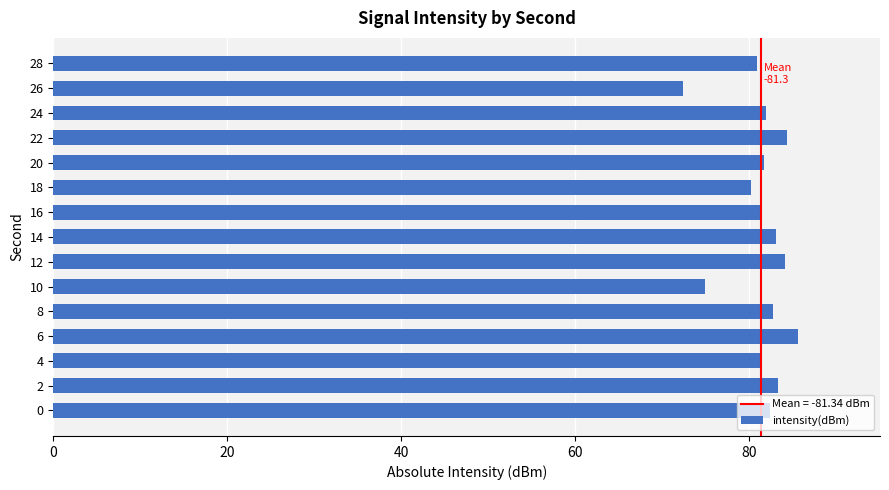

Count the number of data series in this chart.

1